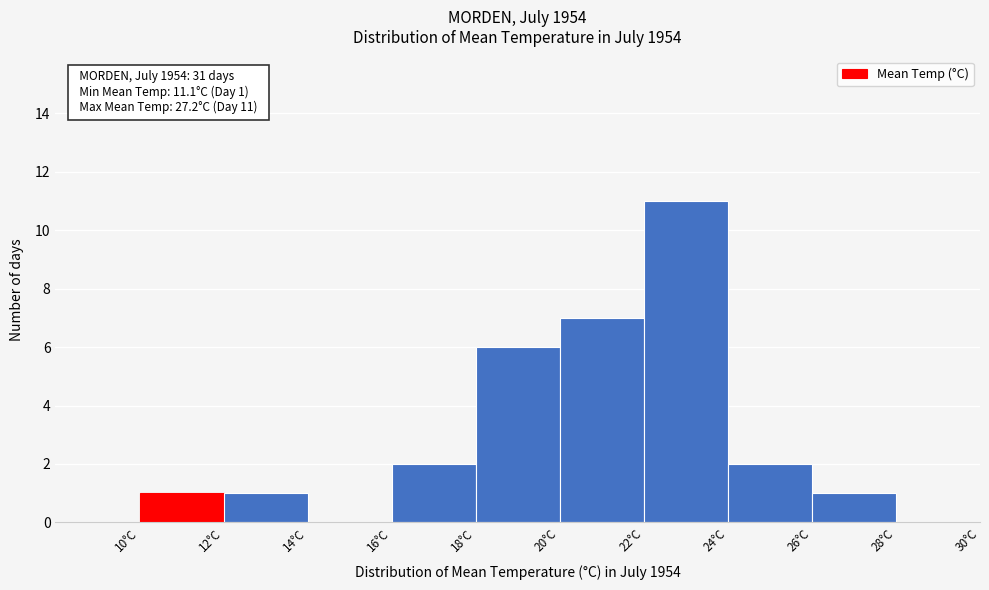

Which range on the x-axis has the tallest bar?

22 to 24